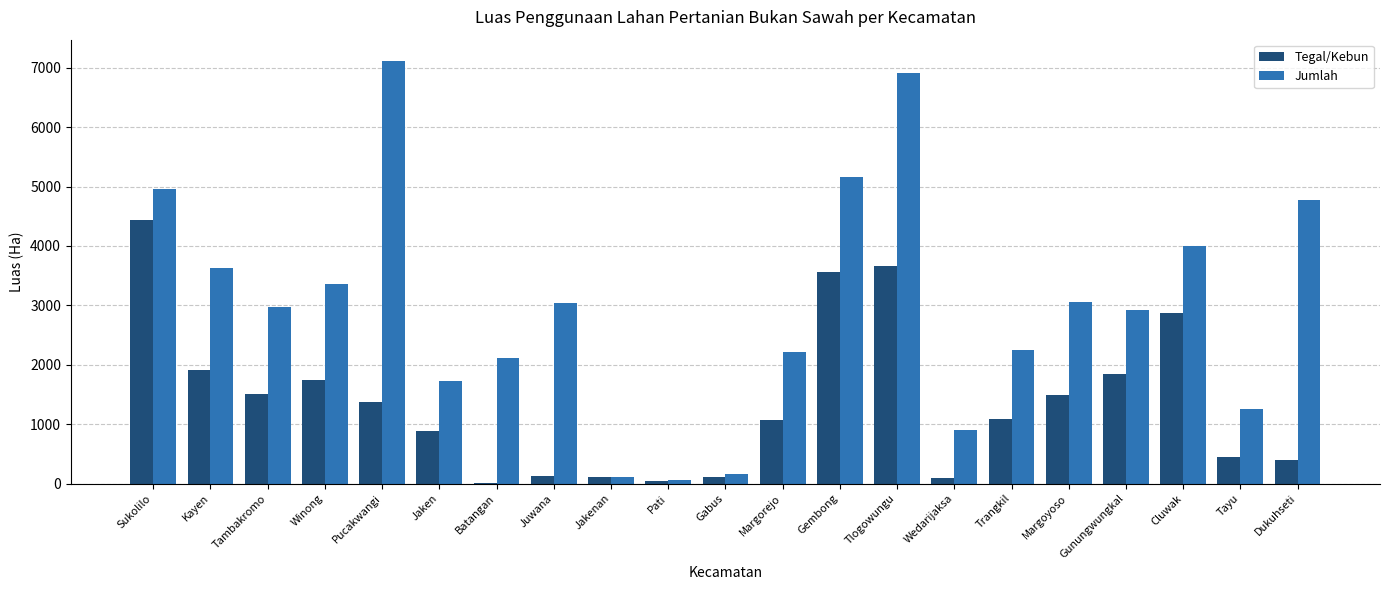

At which category does the chart reach its peak across all series?

Pucakwangi